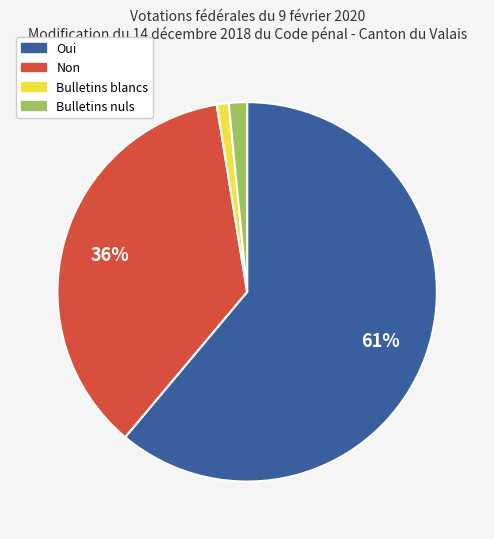

Count the number of slices in the pie.

4